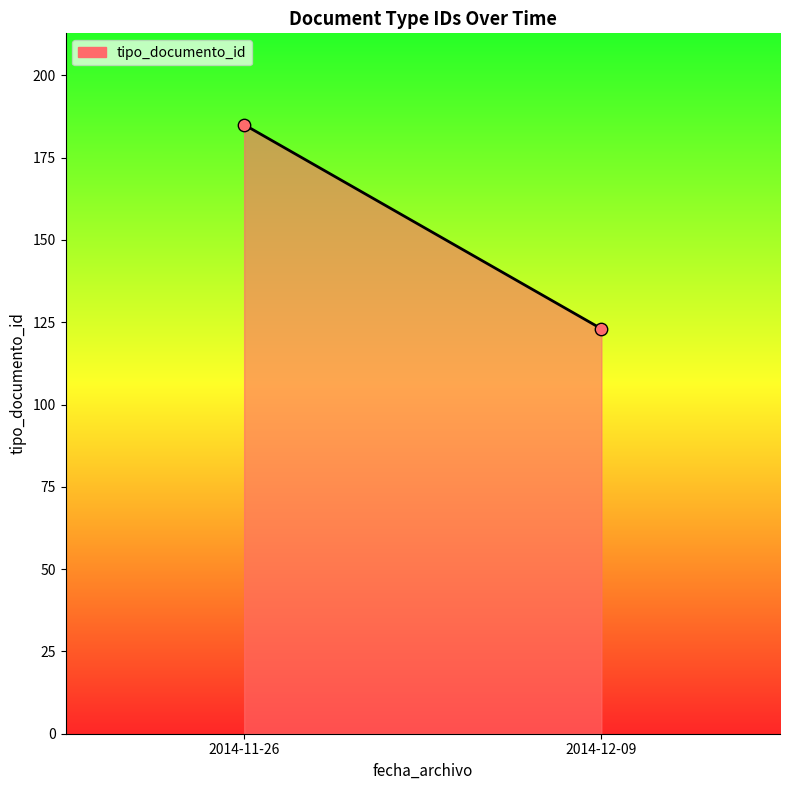

What is the average Y value?

154